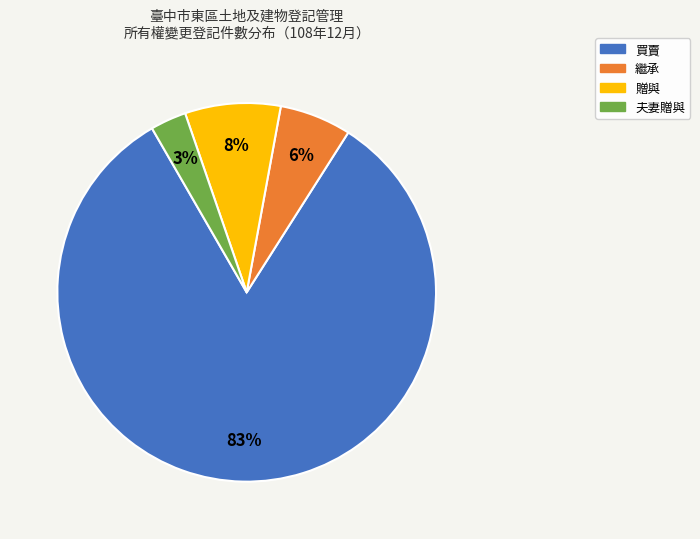

Rank the categories by value from highest to lowest.

買賣, 贈與, 繼承, 夫妻贈與